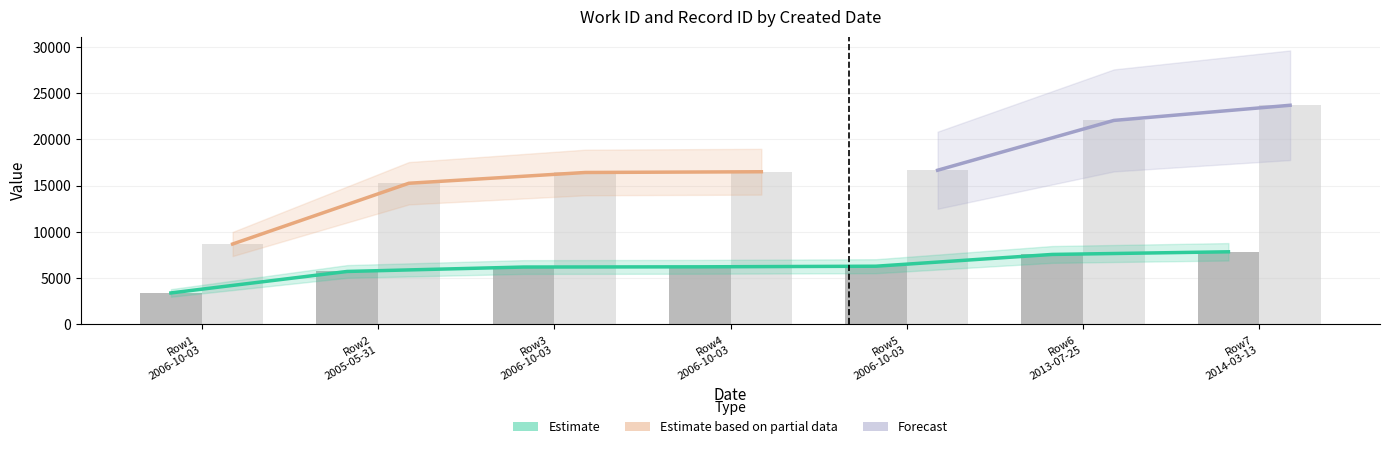

What is the spread (max minus min) of values at Row2 2005-05-31?

9534